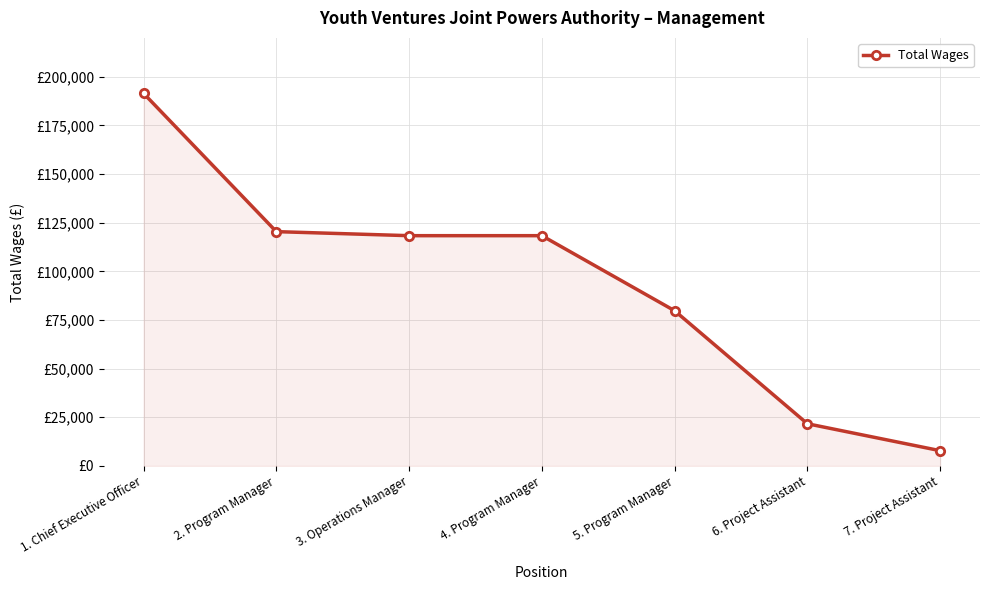

What is the maximum value shown in the chart?

191498